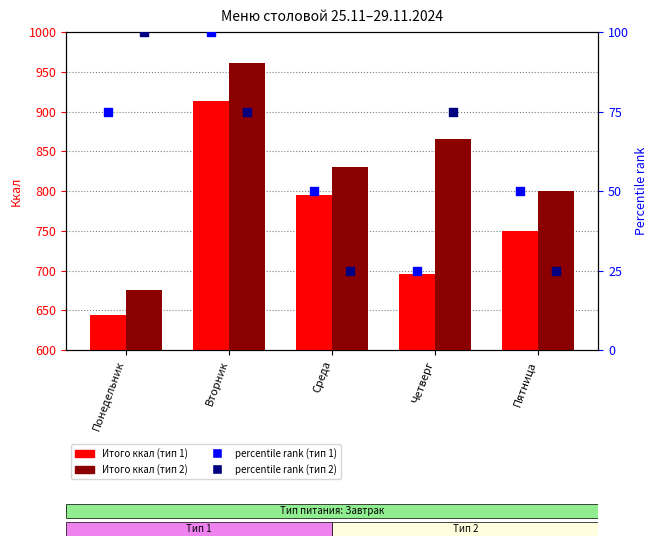

Which series has the largest total across all categories?

Итого ккал (тип 2)